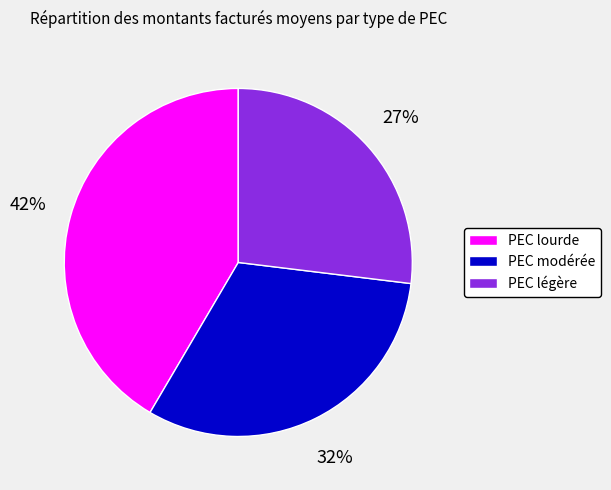

Is the sum of PEC lourde and PEC légère greater than half?

Yes